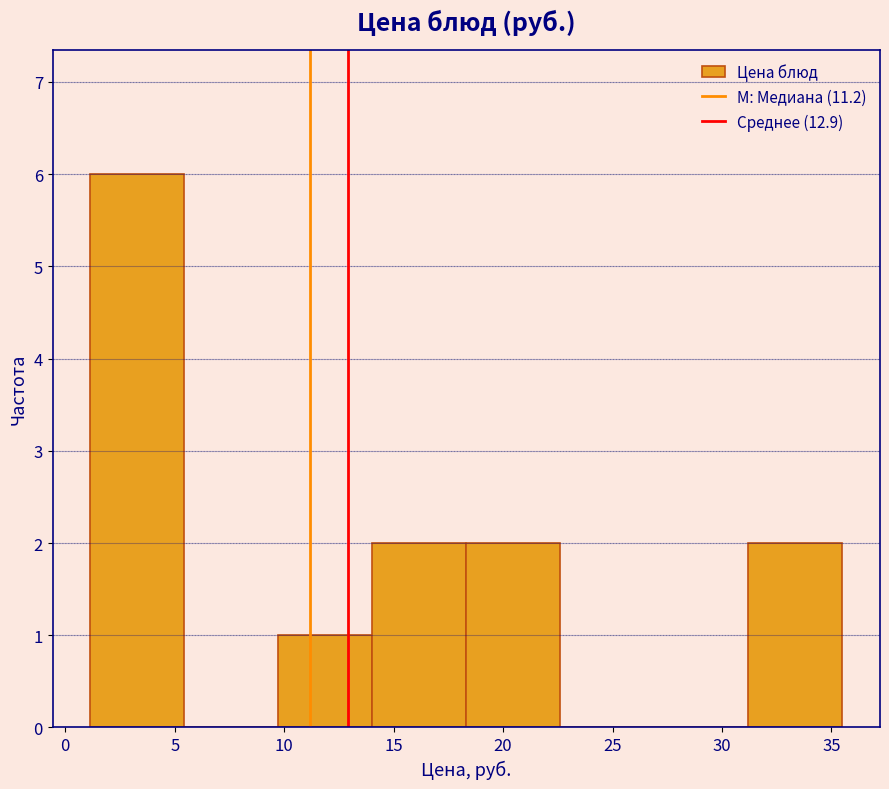

How tall is the bar that spans 1.0 to 5.5 on the x-axis? Neither the bar edges nor the heights are printed on the chart, so give them approximately, as read against the axes.

6